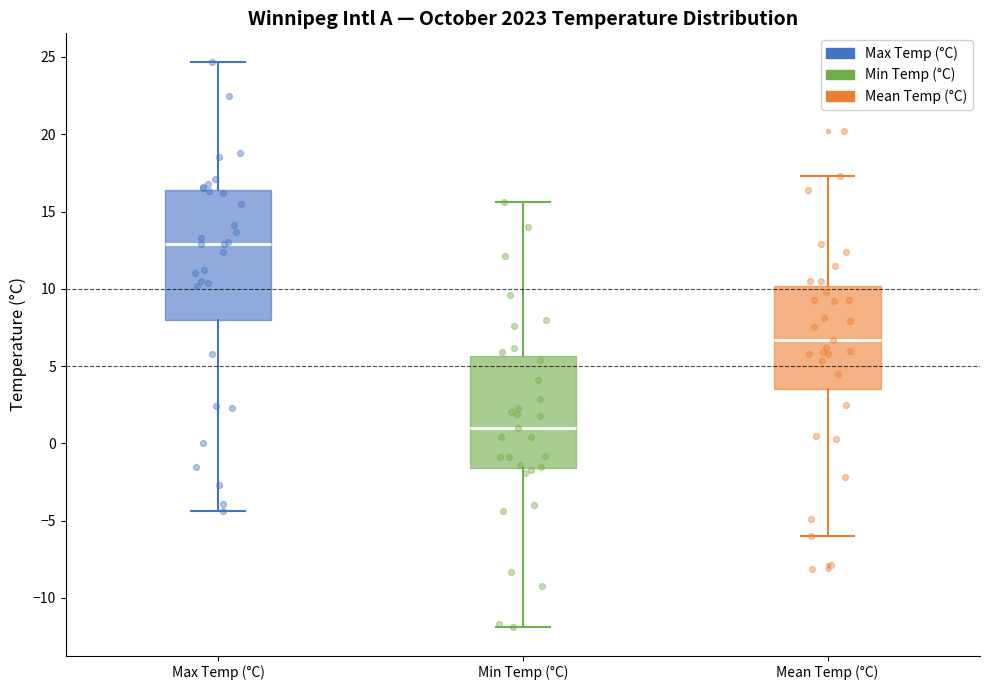

Which box has the lowest median line?

Min Temp (°C)